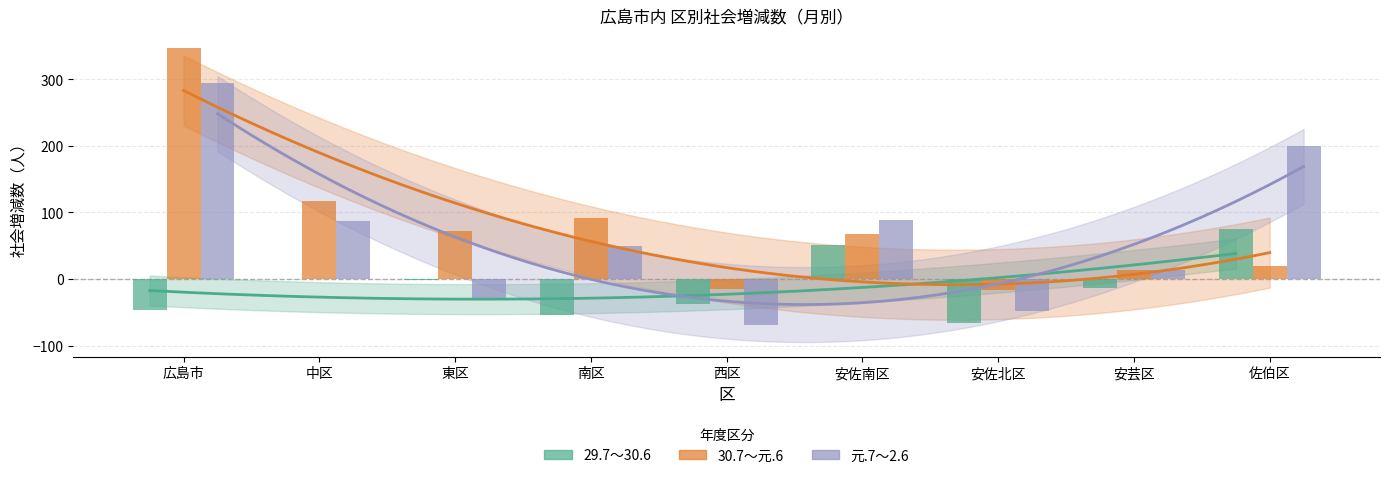

Reading left to right, list all the values displayed in this chart.

29.7～30.6: -46	0	-1	-54	-37	51	-66	-14	75
30.7～元.6: 347	117	72	91	-15	67	-17	13	19
元.7～2.6: 294	87	-29	50	-69	89	-48	14	200